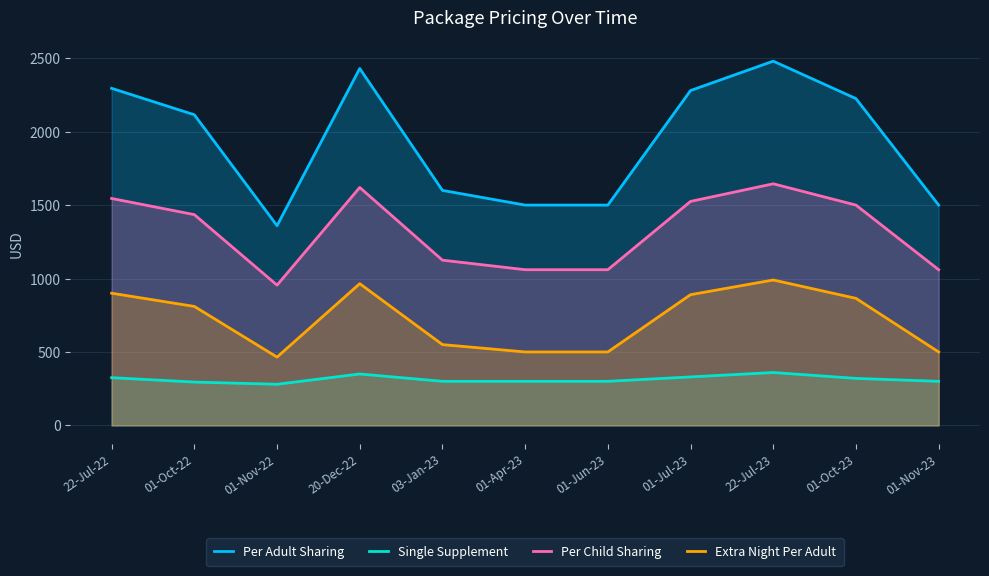

What is the minimum value shown in the chart?

280